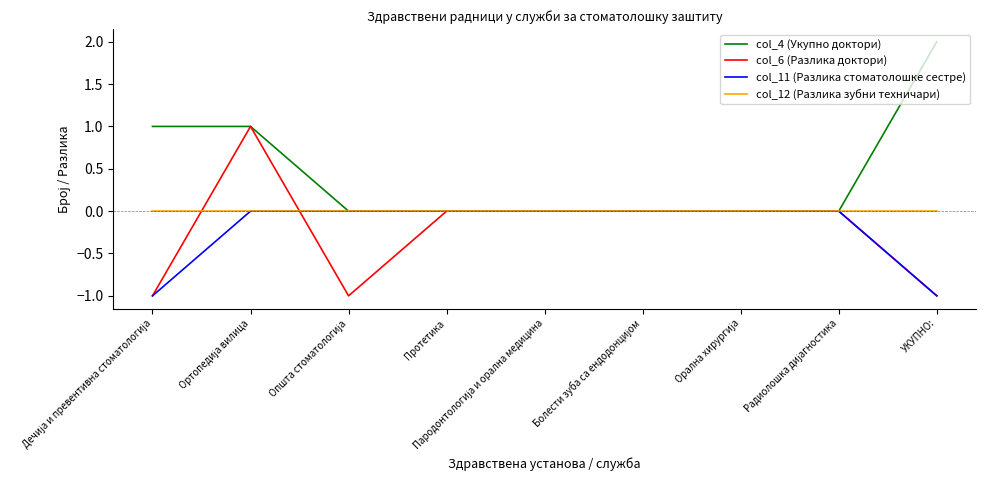

Which category has the highest value across all series?

УКУПНО: